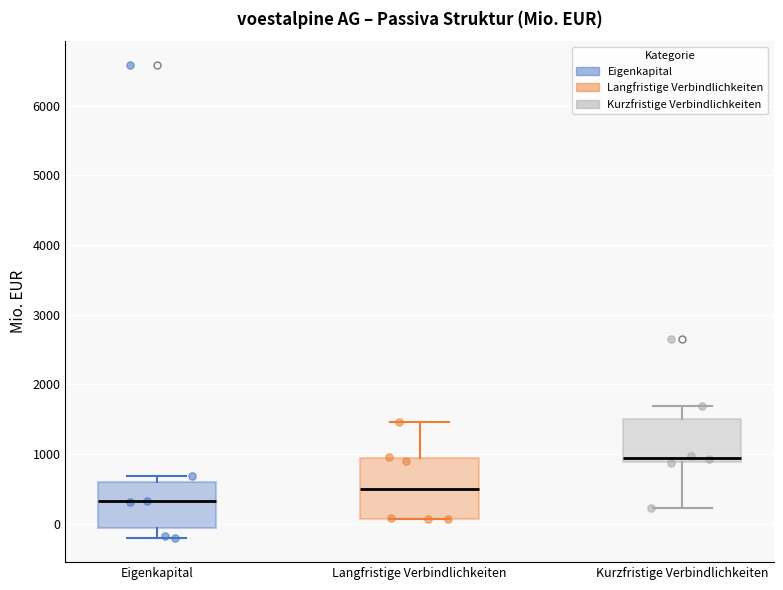

Reading left to right, read every box against the y-axis: the position of its median line, the range the box covers, and the ends of its whiskers. The values are not printed on the chart, so give them approximately, as read against the axis.

Eigenkapital: median 300, box -100 to 600, whiskers -200 to 700
Langfristige Verbindlichkeiten: median 500, box 100 to 900, whiskers 100 to 1500
Kurzfristige Verbindlichkeiten: median 900 (just above the box's lower edge), box 900 to 1500, whiskers 200 to 1700